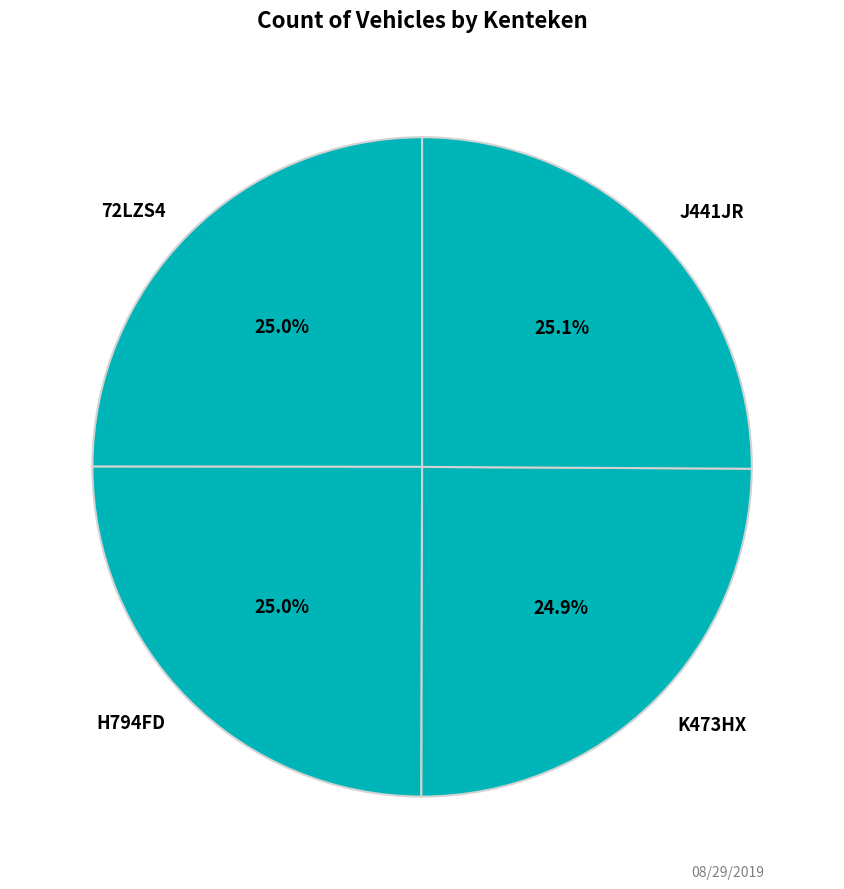

To the nearest percent, what portion does K473HX represent?

25%